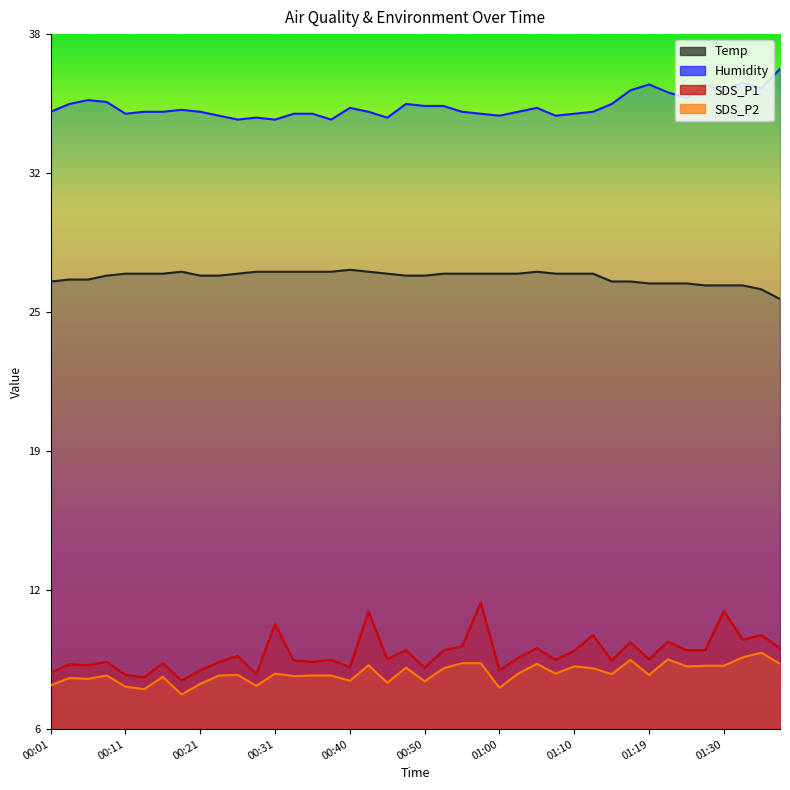

What is the label of the 34th point from the left?

01:22